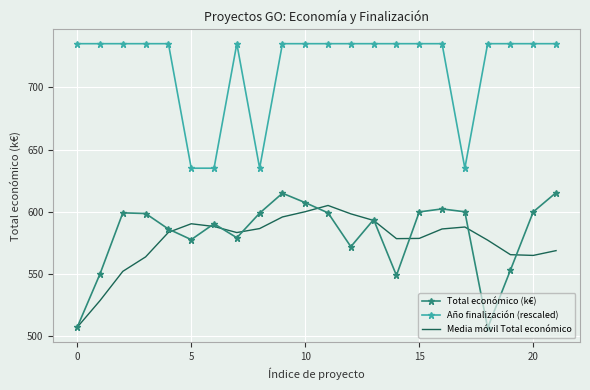

What is the minimum value for Media móvil Total económico?

507.3